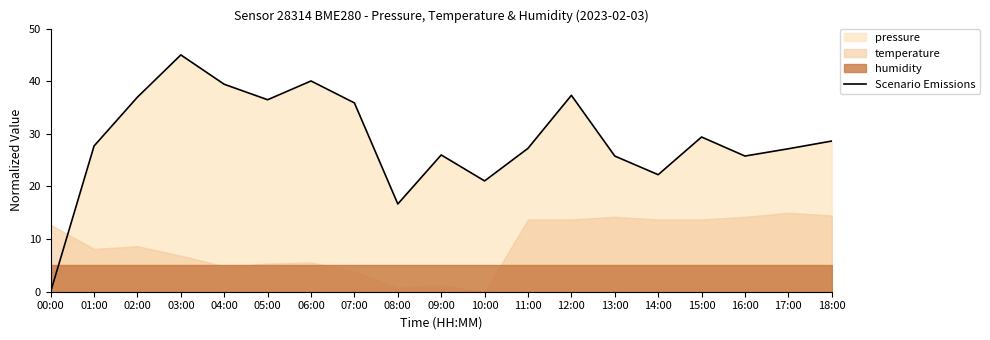

How many data points does each series have?

19